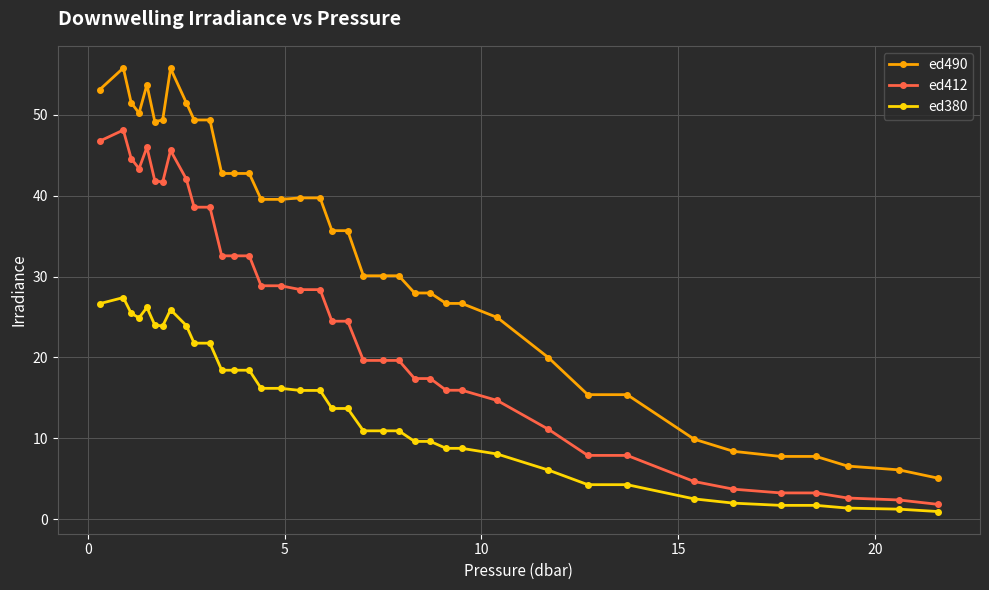

Which series has the largest range (max minus min)?

ed490